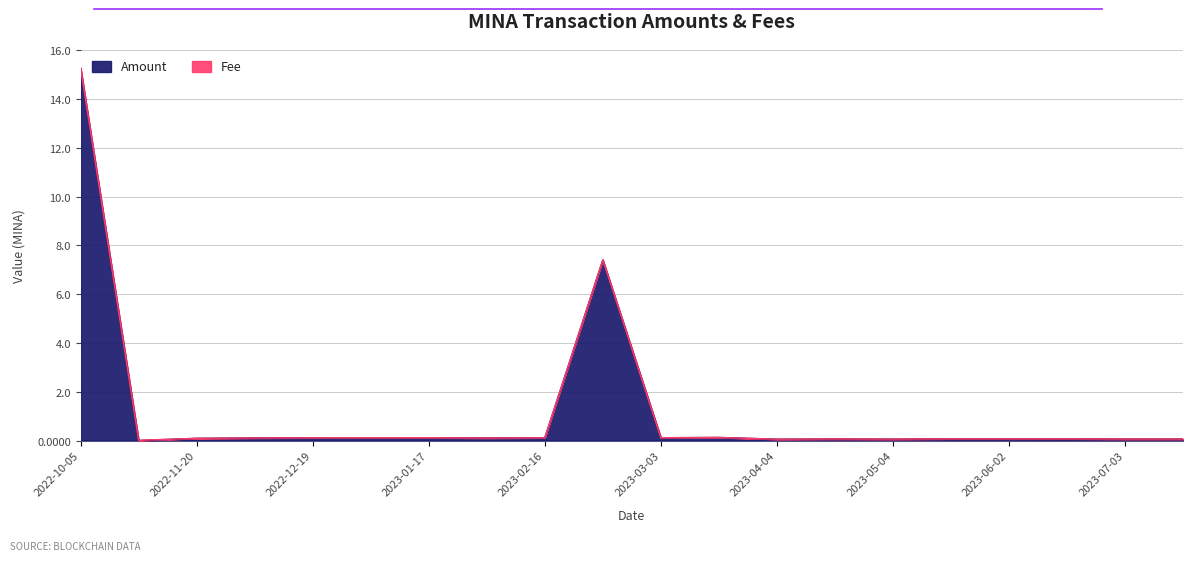

The chart shows a value of 0.1 at 2023-03-19. True or false?

True